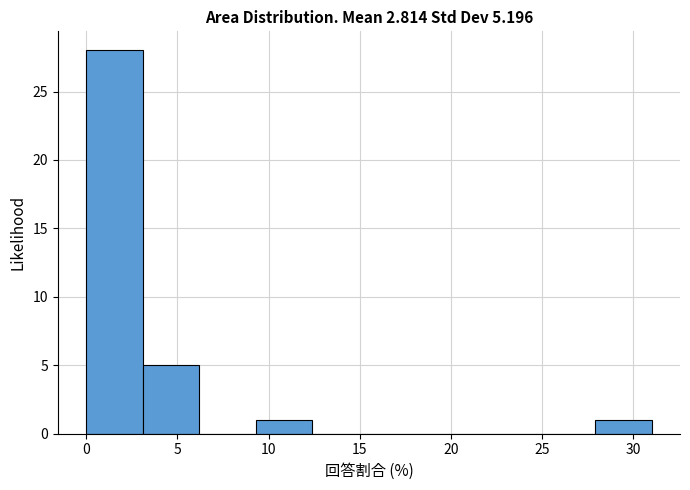

Over which range of the x-axis is the bar tallest?

0.0 to 3.1